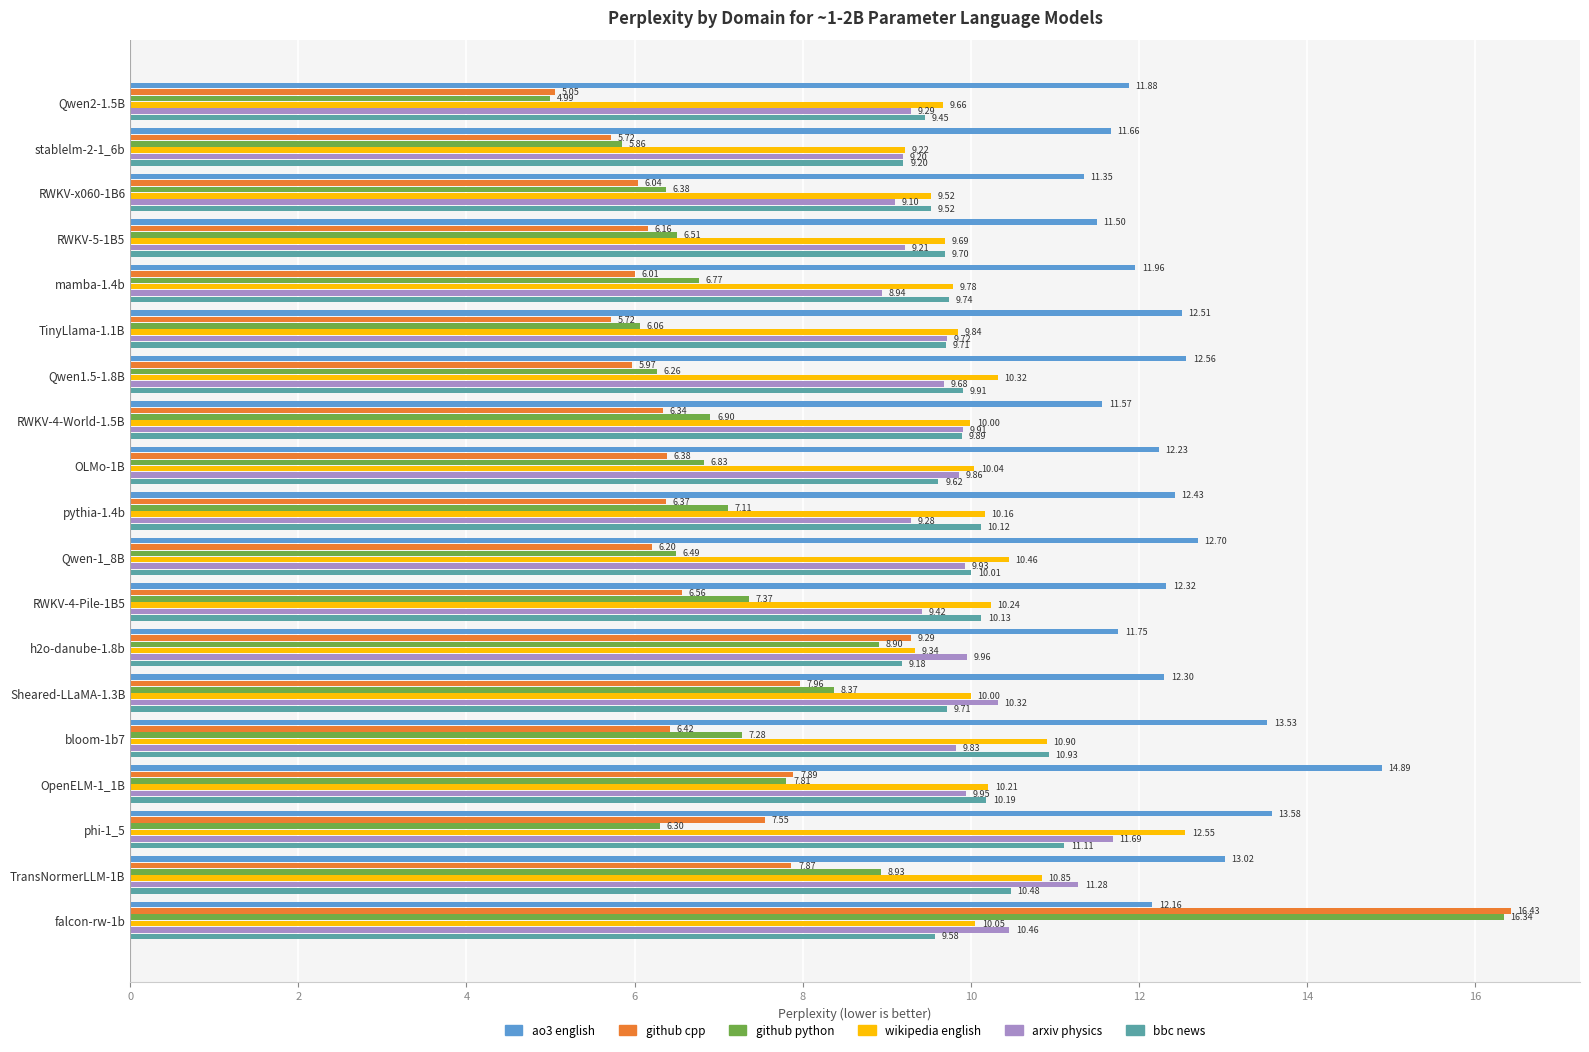

Which series has the largest range (max minus min)?

github cpp